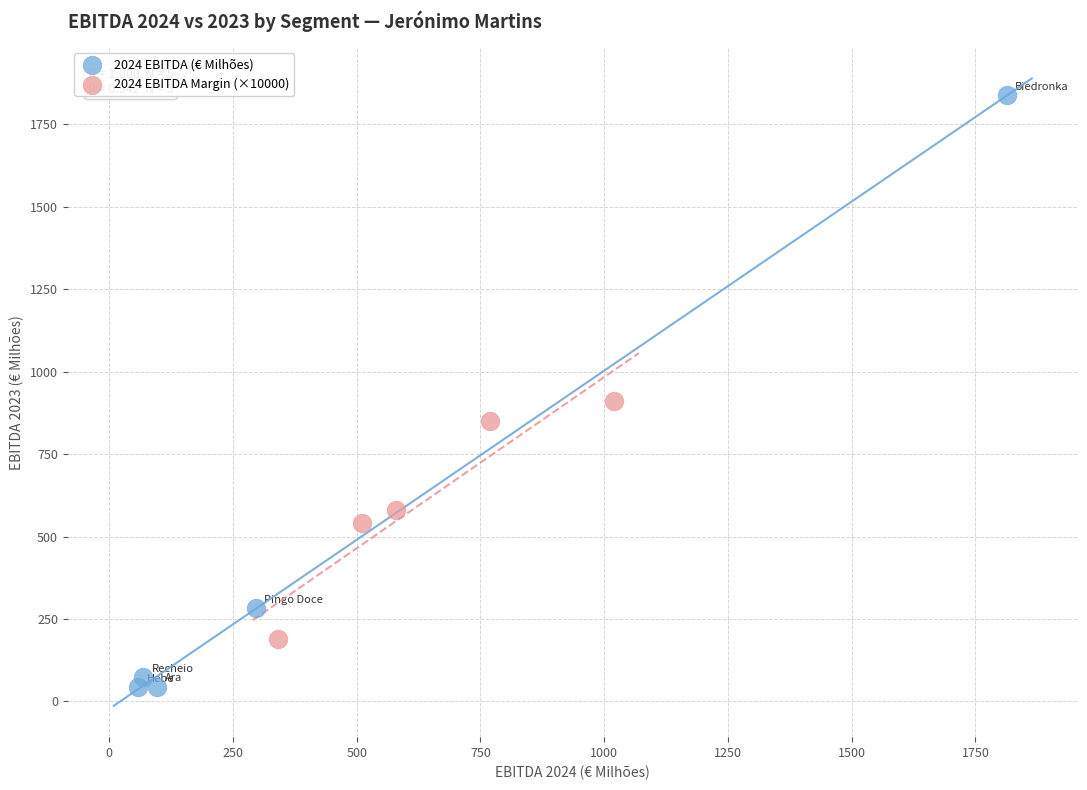

Which series has the largest Y range (max minus min)?

2024 EBITDA (€ Milhões)